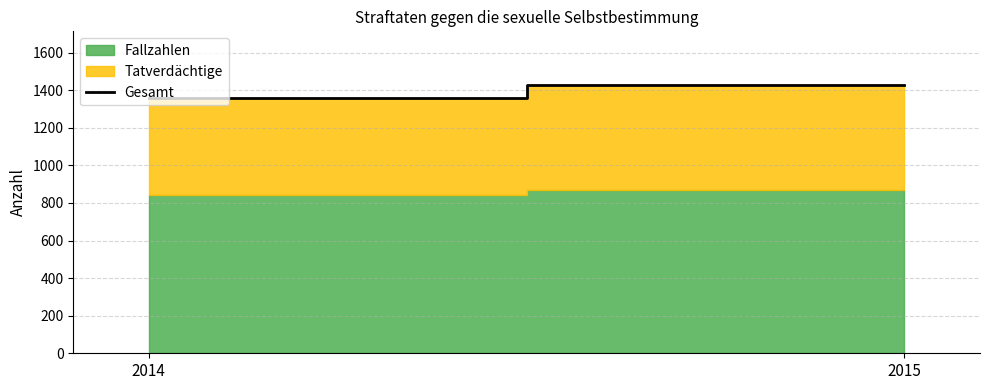

The value at 2015 is 1428. True or false?

True